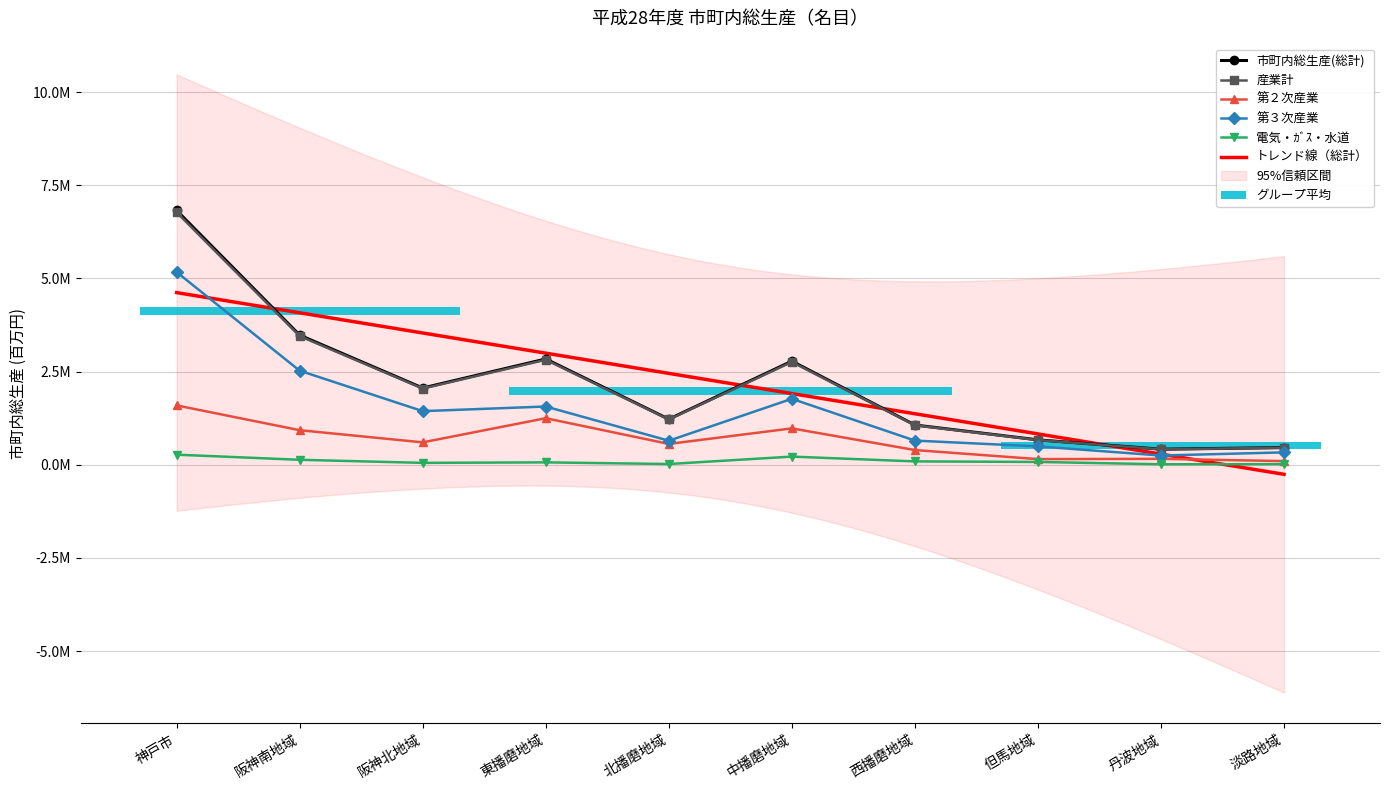

Between 丹波地域 and 中播磨地域, which is larger?

中播磨地域